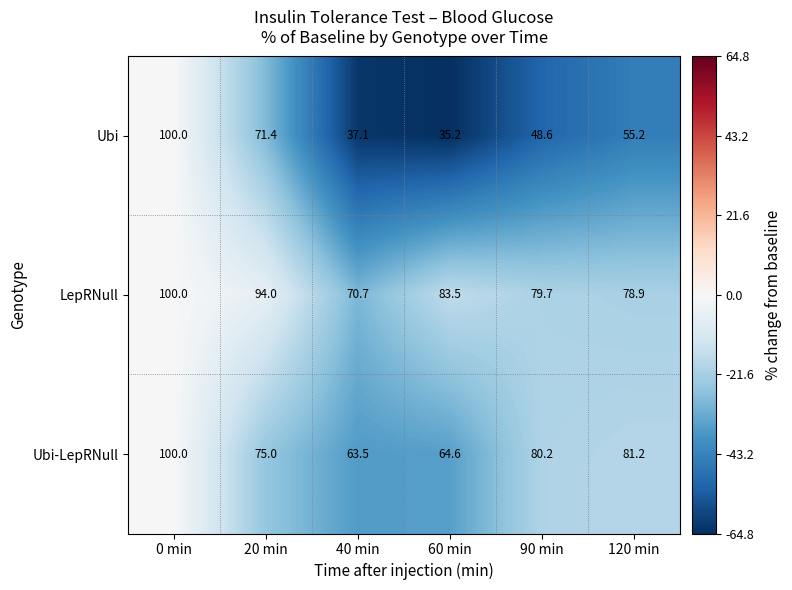

Reading left to right, list all the values displayed in this chart.

Ubi: 0 min=100.0	20 min=71.4	40 min=37.1	60 min=35.2	90 min=48.6	120 min=55.2
LepRNull: 0 min=100.0	20 min=94.0	40 min=70.7	60 min=83.5	90 min=79.7	120 min=78.9
Ubi-LepRNull: 0 min=100.0	20 min=75.0	40 min=63.5	60 min=64.6	90 min=80.2	120 min=81.2